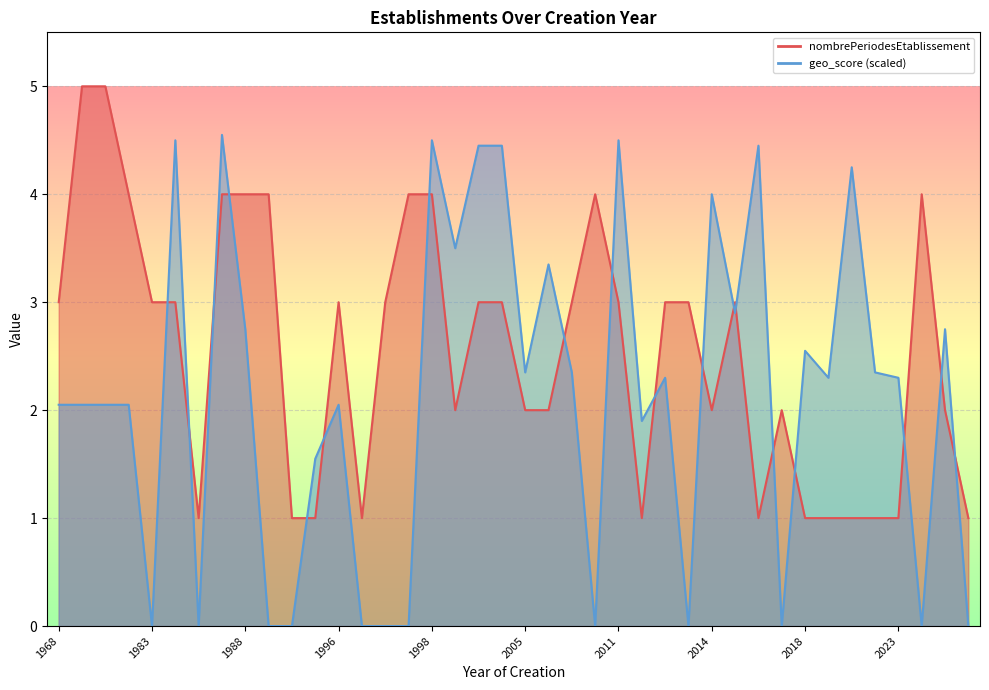

What position from the left is 17?

18